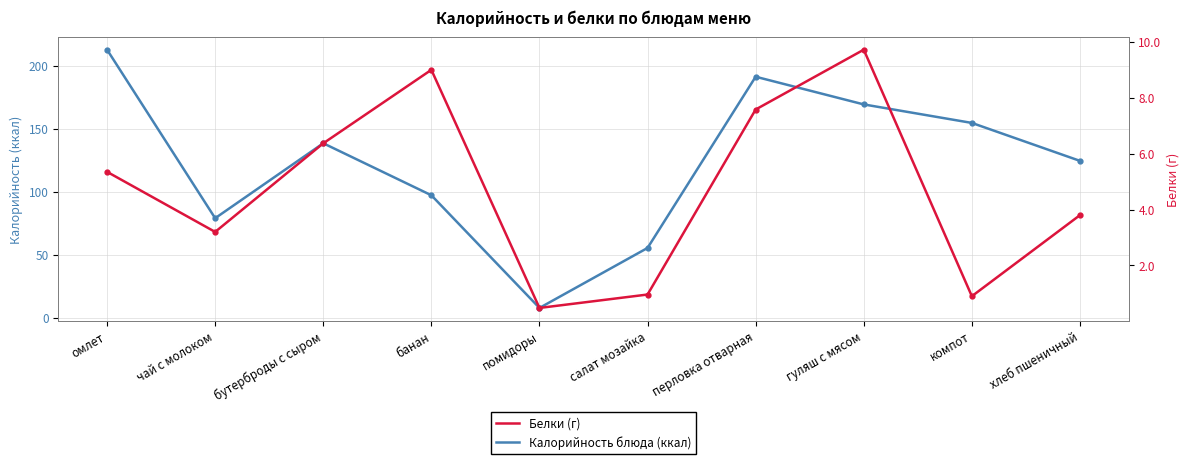

Is the value of Калорийность блюда (ккал) at чай с молоком greater than the value of Белки (г) at перловка отварная?

Yes